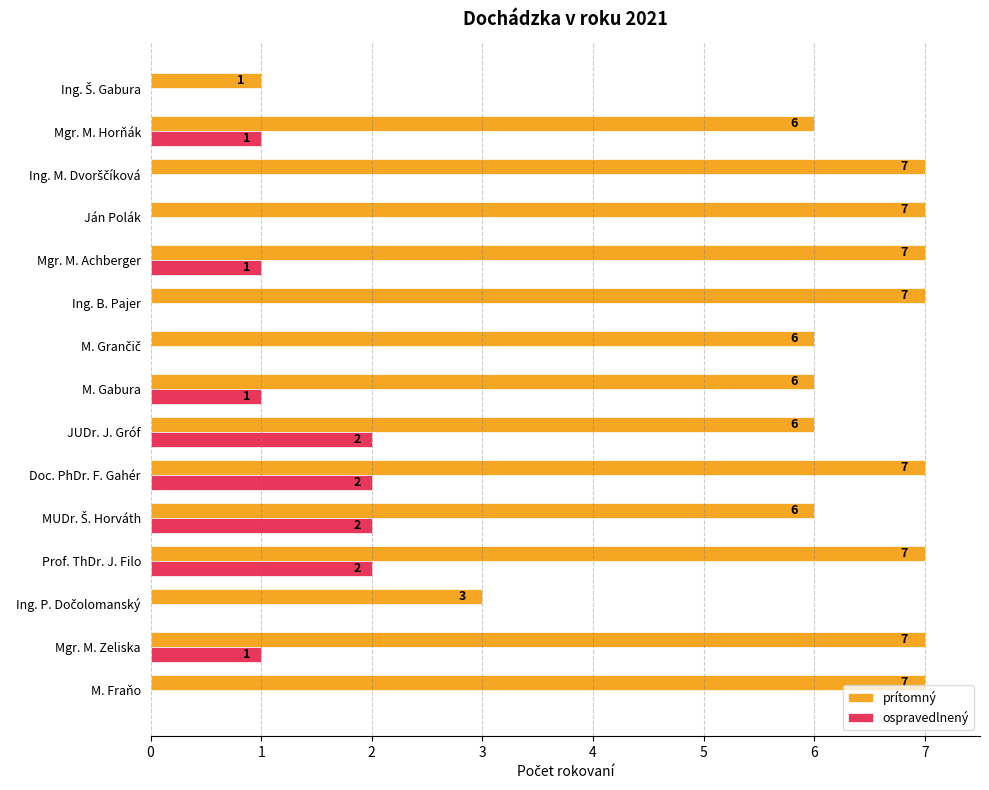

What is the greatest value displayed?

7